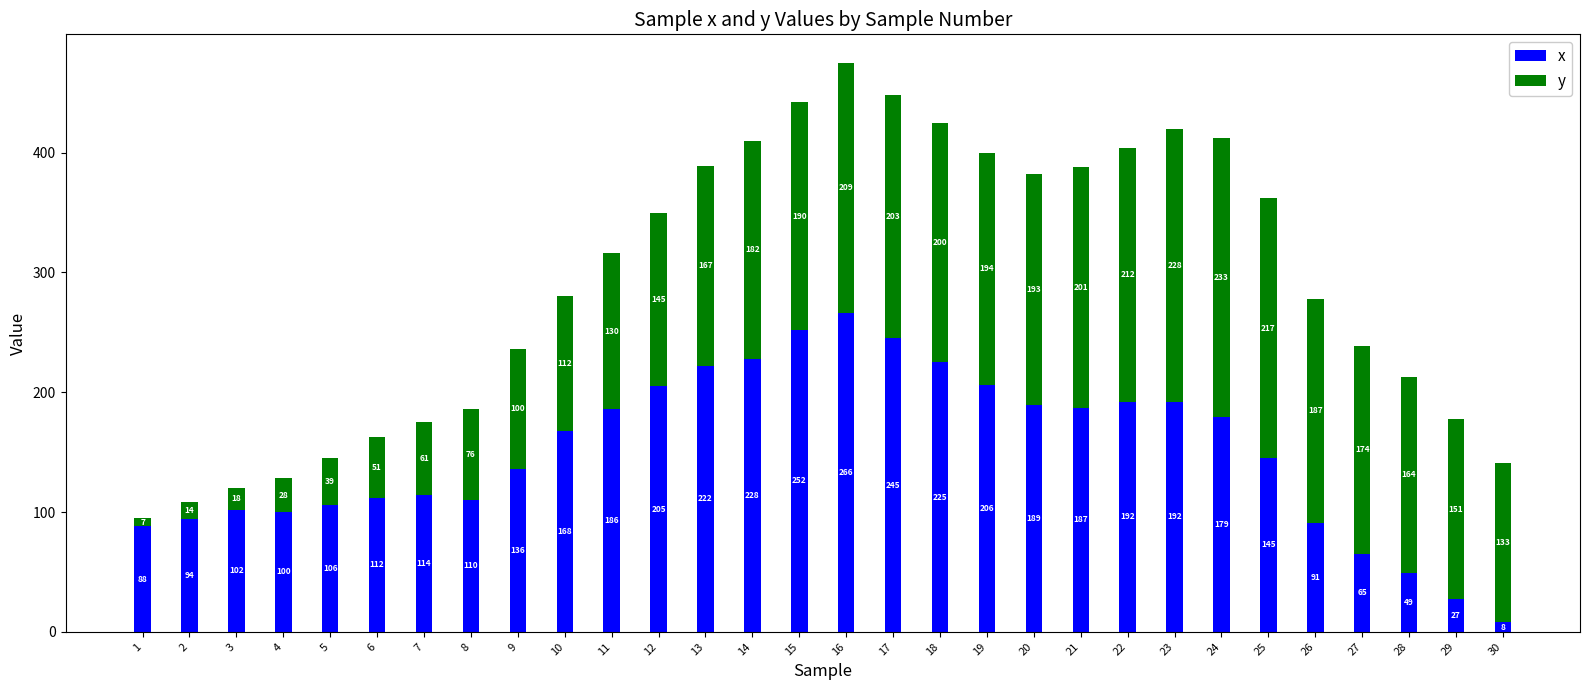

What is the sum of the x values at 9 and 14?

364